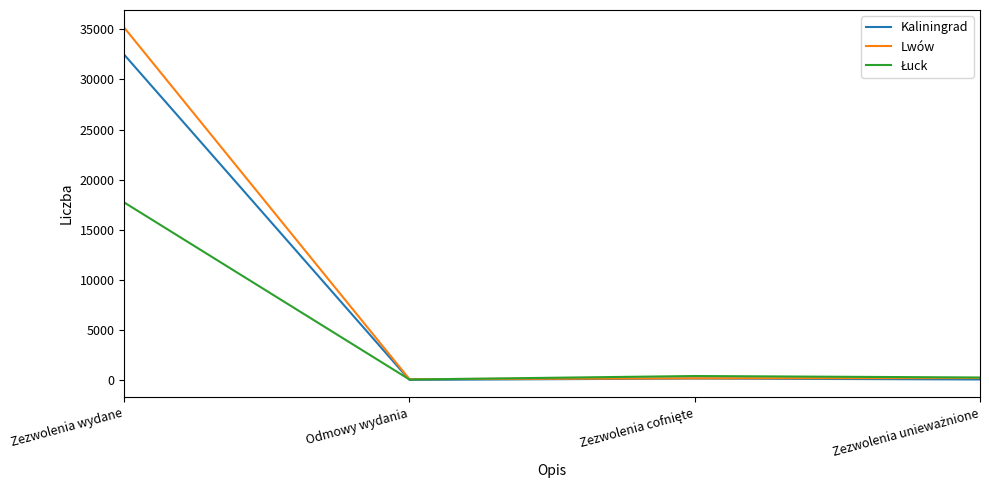

Does the chart display data point markers on the line(s)?

No